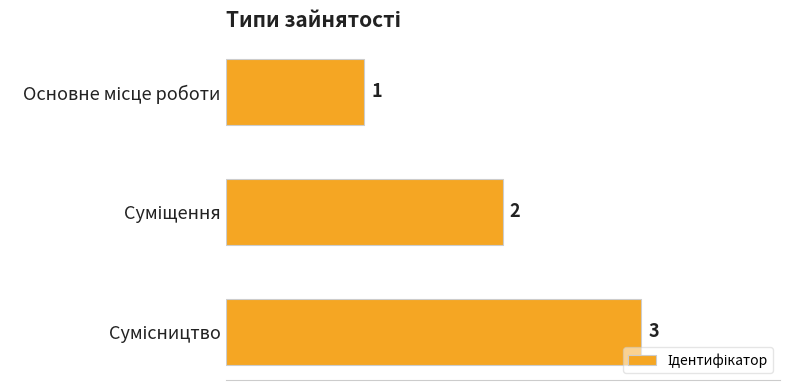

How many values are between 1 and 3?

3